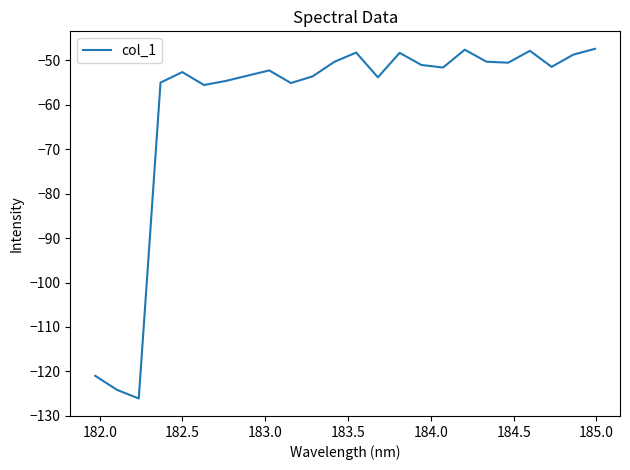

How many interior local valleys (lower than both neighbors) does the data have?

7